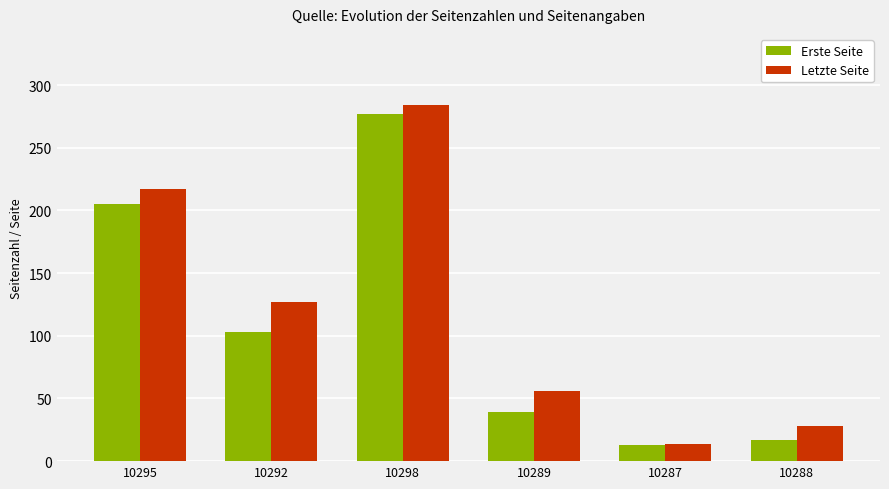

List the labels in order of Erste Seite value, smallest first.

10287, 10288, 10289, 10292, 10295, 10298